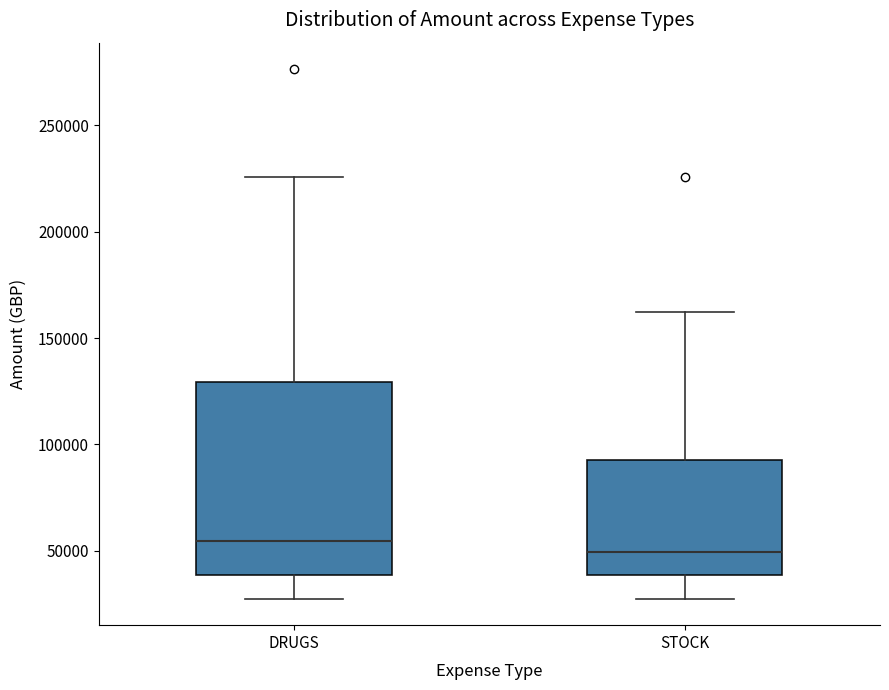

Reading left to right, transcribe this box plot: for each box, give where its median line is, the range the box spans, and where its two whiskers end, as read against the y-axis. The values are not printed on the chart, so give them approximately, as read against the axis.

DRUGS: median 55000, box 40000 to 130000, whiskers 25000 to 225000
STOCK: median 50000, box 40000 to 95000, whiskers 25000 to 160000